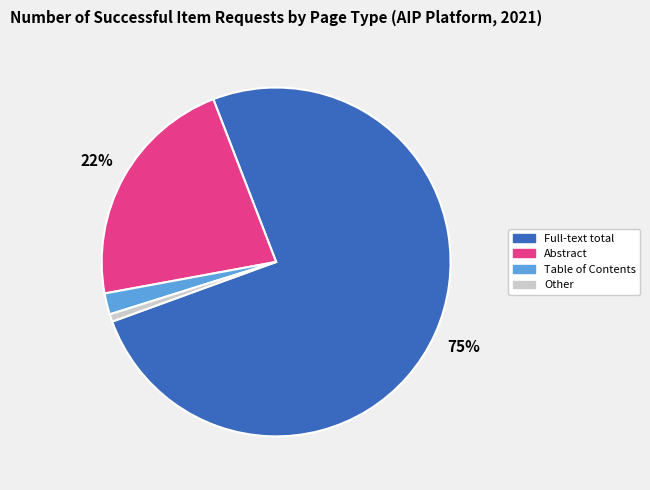

Which has a higher value, Other or Full-text total?

Full-text total